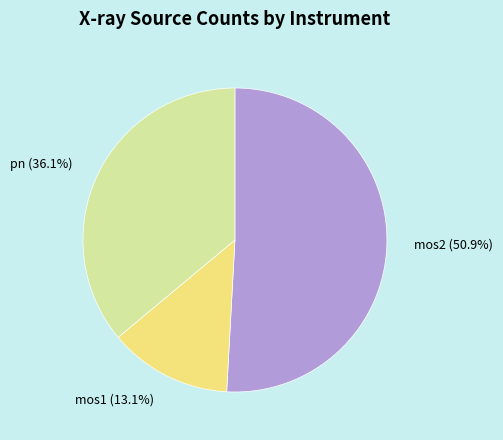

Combined, do pn (36.1%) and mos2 (50.9%) account for over 50%?

Yes